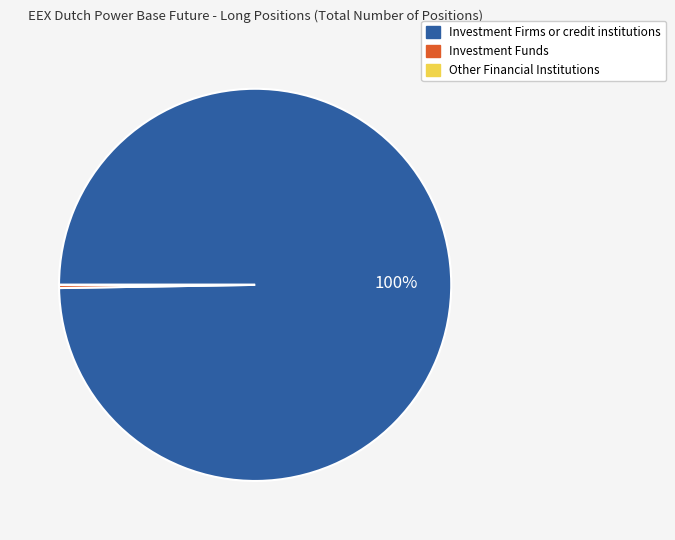

To the nearest percent, what is the difference between the largest and smallest slice percentages?

100%